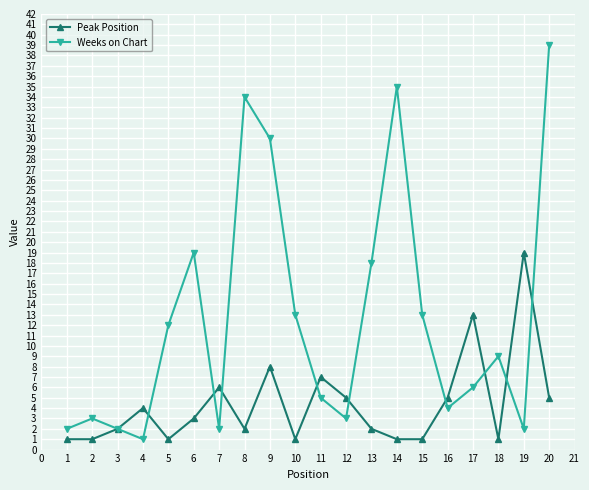

List the series in order of their peak value, lowest first.

Peak Position, Weeks on Chart